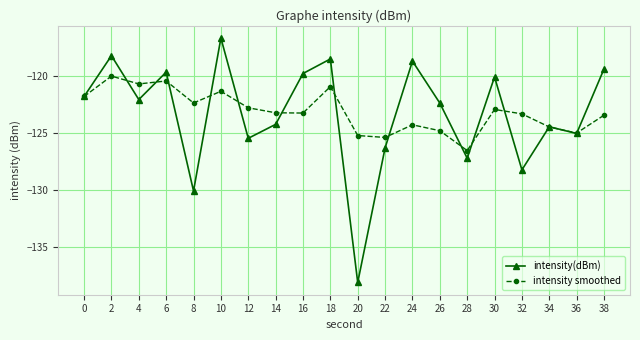

Reading left to right, list all the values displayed in this chart.

intensity(dBm): -121.8	-118.2	-122.1	-119.7	-130.1	-116.7	-125.5	-124.3	-119.8	-118.5	-138.1	-126.3	-118.7	-122.4	-127.2	-120.1	-128.3	-124.5	-125.1	-119.4
intensity smoothed: -121.8	-120.0	-120.7	-120.5	-122.4	-121.4	-122.8	-123.3	-123.3	-121.0	-125.3	-125.4	-124.3	-124.8	-126.6	-123.0	-123.3	-124.5	-125.0	-123.5